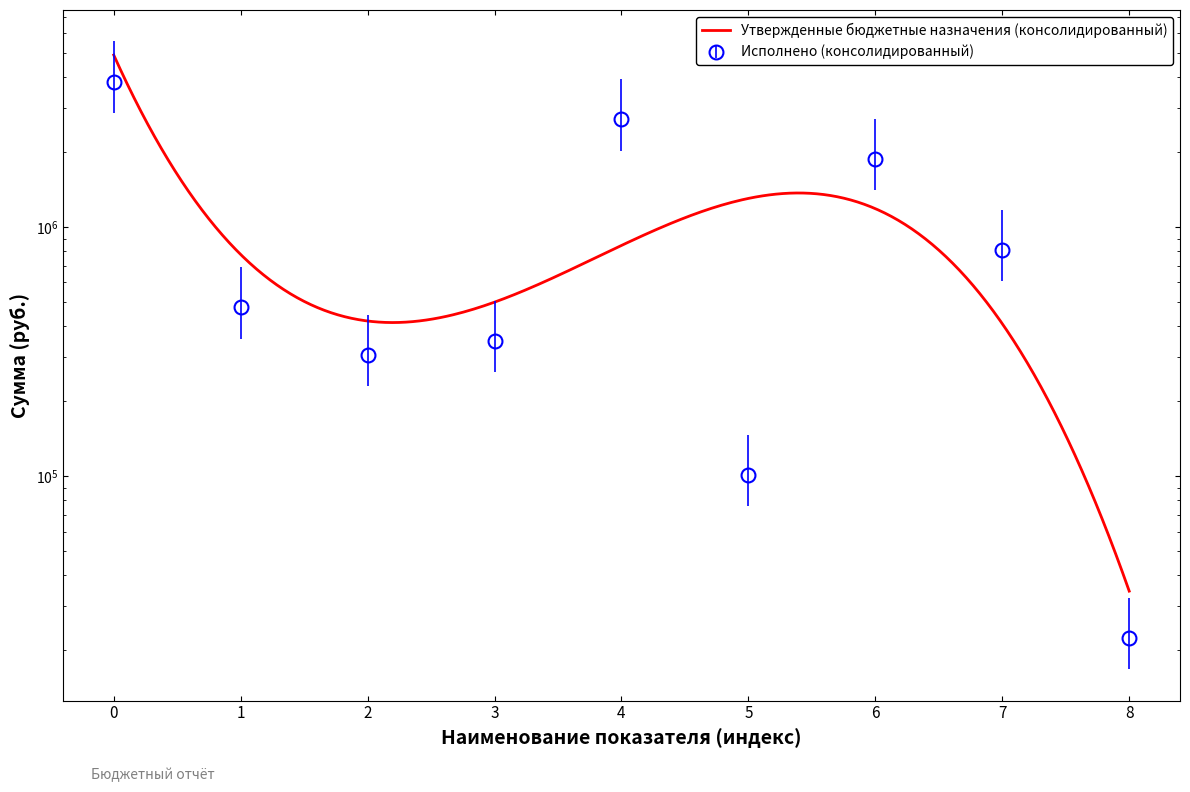

What is the value of the 1st point from the left?

3840149.7